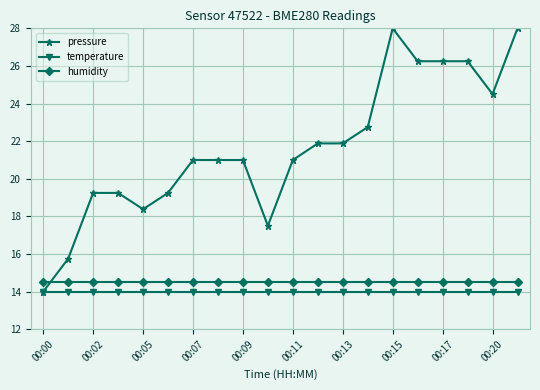

Which series has the widest spread of values?

pressure